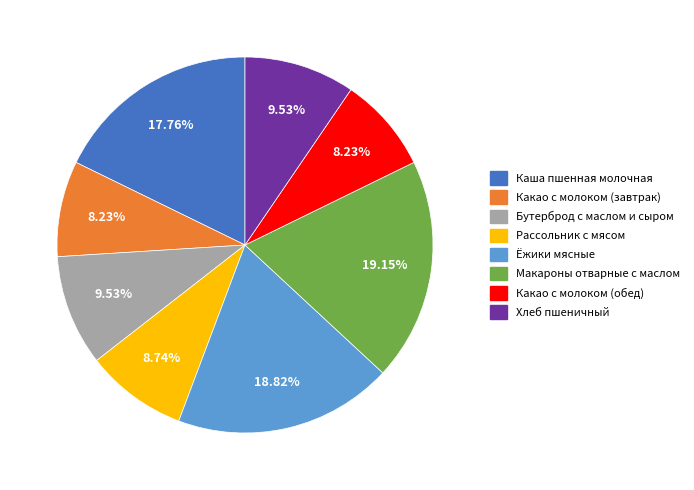

Which has a higher value, Хлеб пшеничный or Какао с молоком (обед)?

Хлеб пшеничный